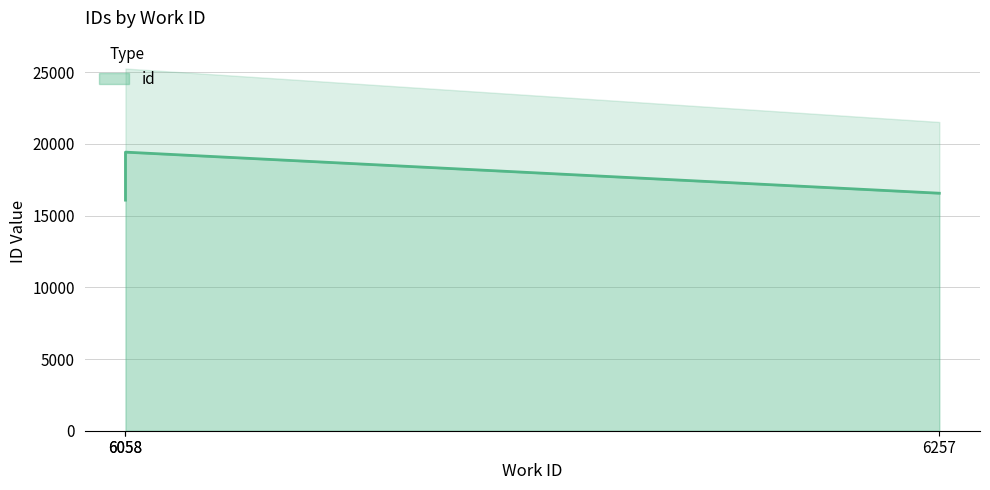

Count the values in the range 16078 to 19425.

3